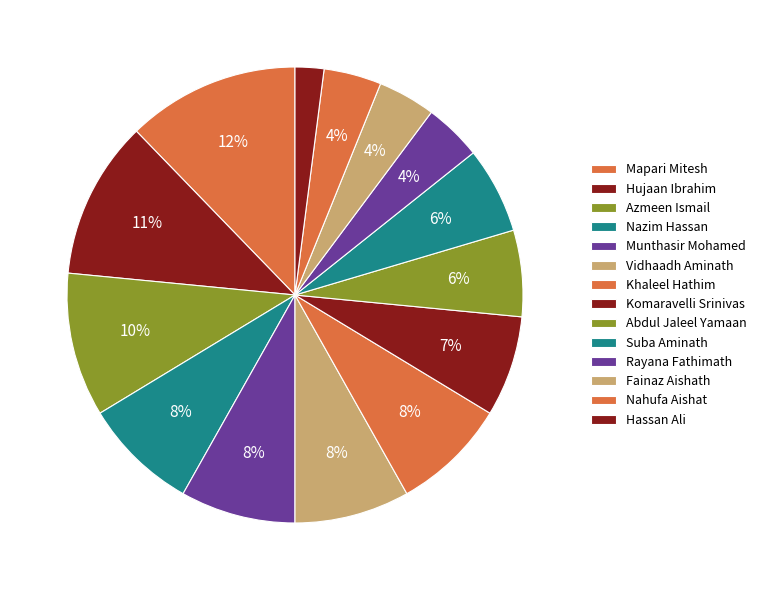

Which has a higher value, Vidhaadh Aminath or Munthasir Mohamed?

Vidhaadh Aminath